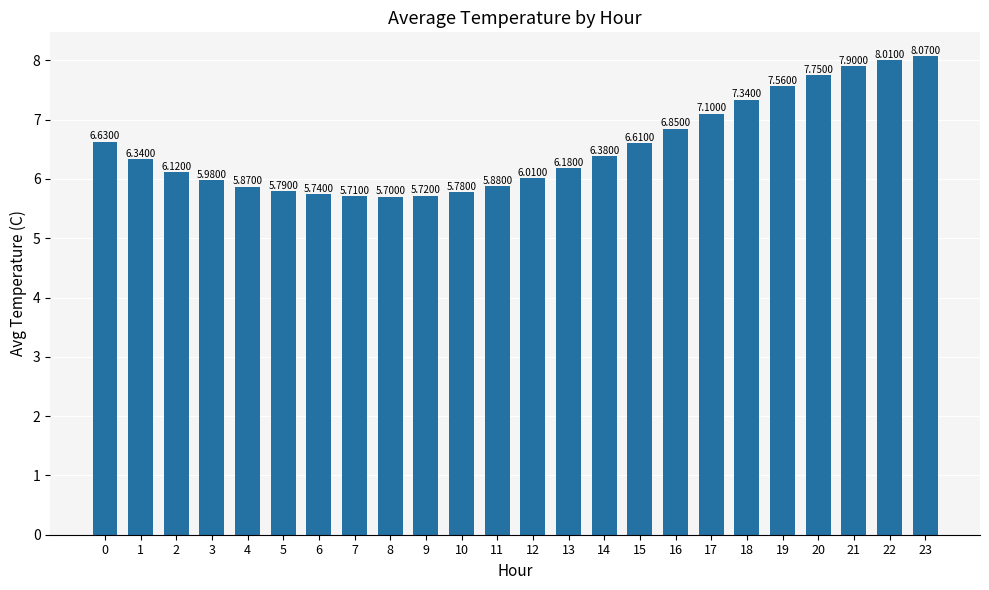

What is the sum of the values at 3 and 8?

11.7